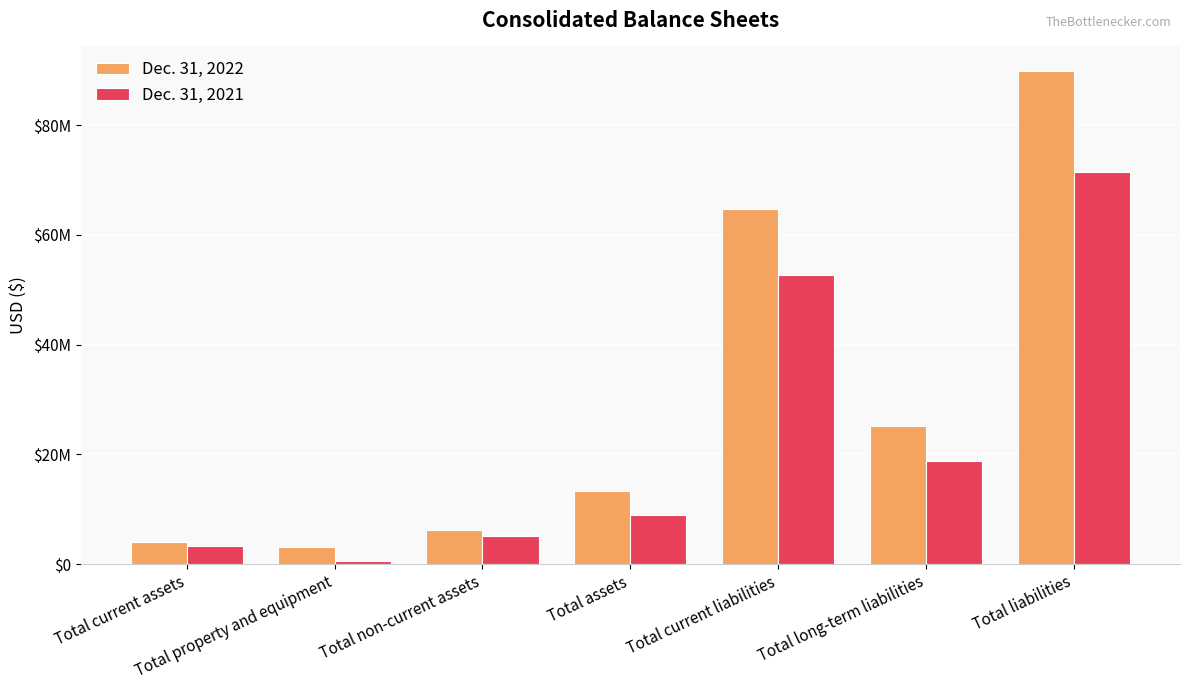

Reading left to right, extract all data points from this chart.

Dec. 31, 2022: Total current assets=3975081	Total property and equipment=3046492	Total non-current assets=6260263	Total assets=13281836	Total current liabilities=64686406	Total long-term liabilities=25140188	Total liabilities=89826594
Dec. 31, 2021: Total current assets=3320248	Total property and equipment=479143	Total non-current assets=5109496	Total assets=8908887	Total current liabilities=52608733	Total long-term liabilities=18788792	Total liabilities=71397525